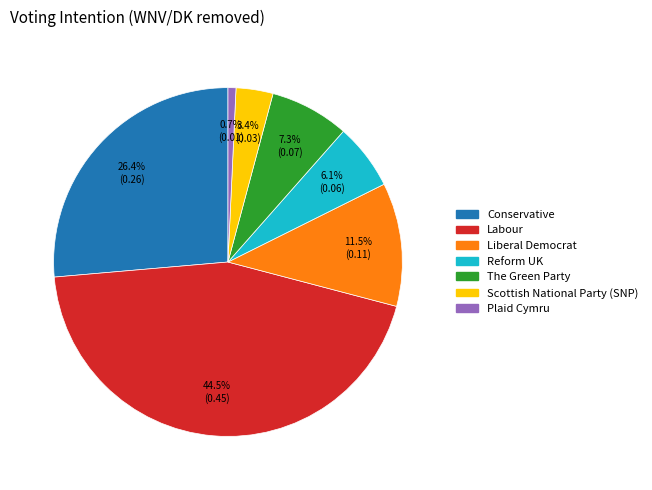

Does The Green Party represent more than half of the total?

No